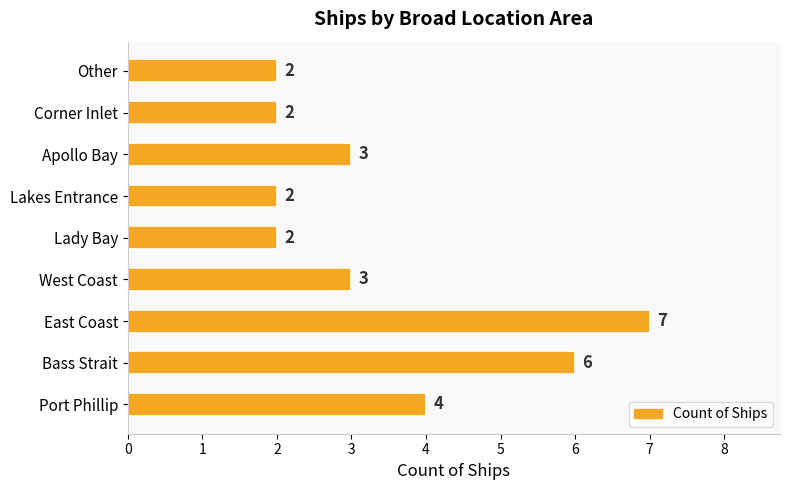

What is the greatest value displayed?

7